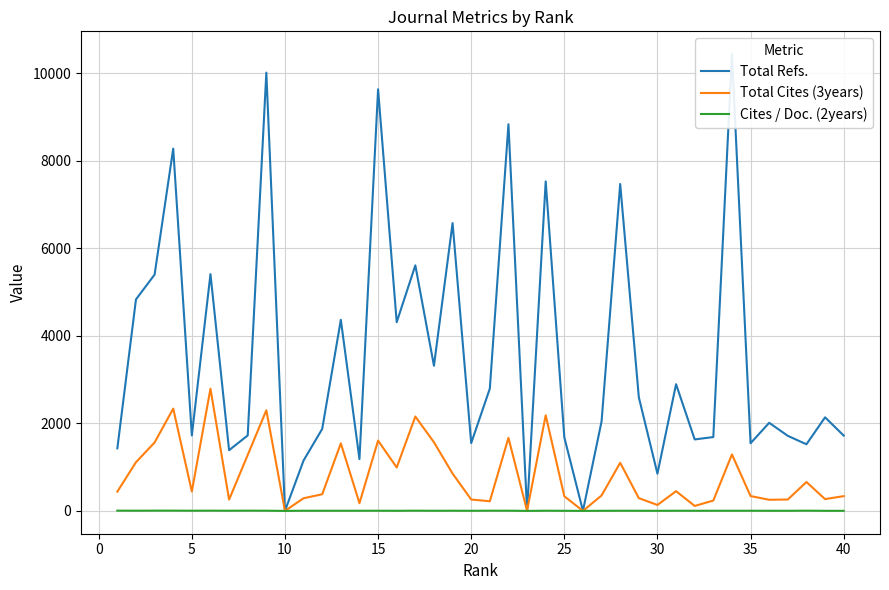

True or false: Cites / Doc. (2years) and Total Cites (3years) intersect in this chart.

False